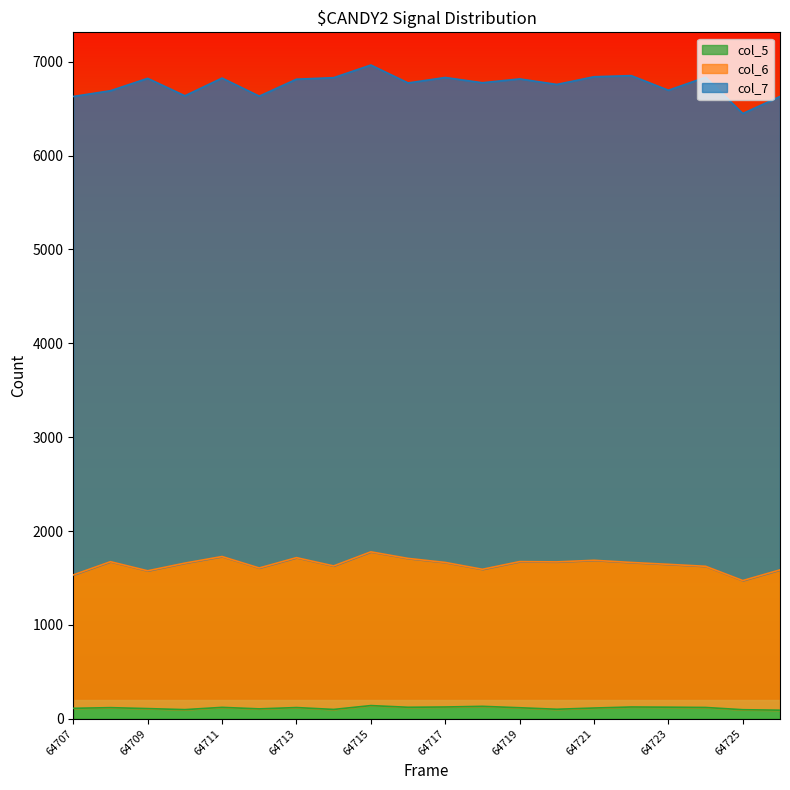

What is the difference between the col_7 values at 64711 and 64723?

47